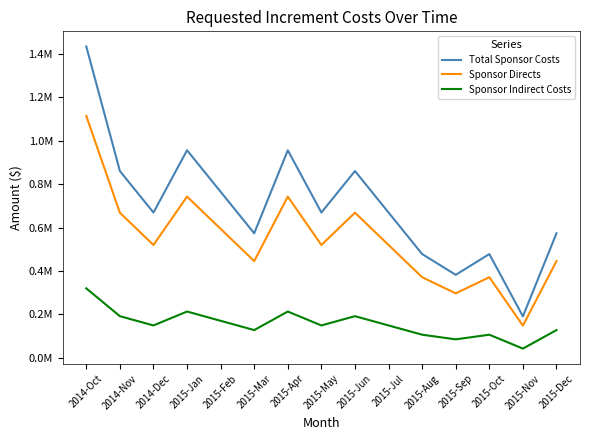

Is the value of Sponsor Directs at 2015-Jun greater than the value of Total Sponsor Costs at 2014-Nov?

No